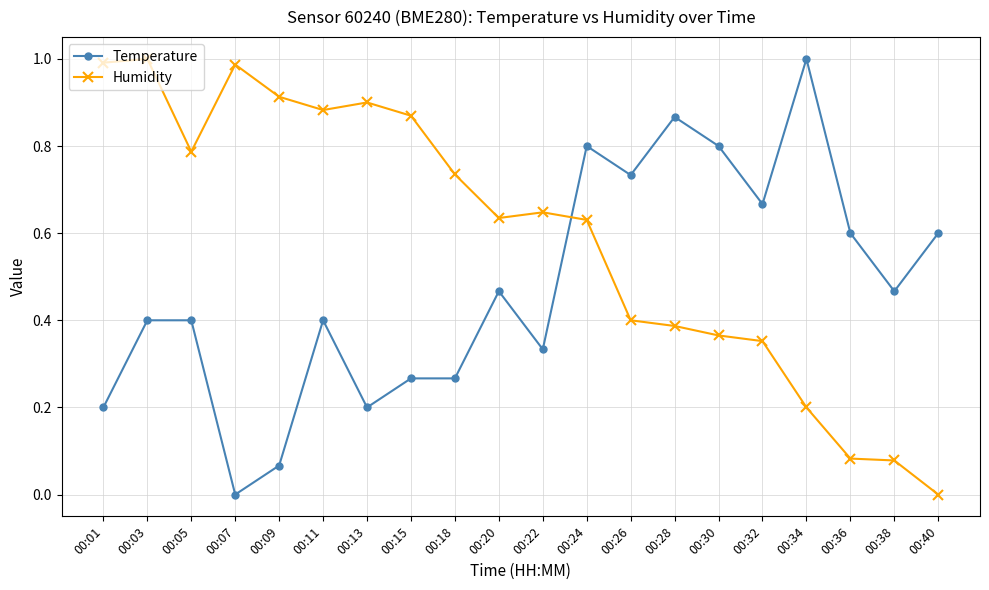

True or false: Temperature has a value of 0.5 at 00:30.

False